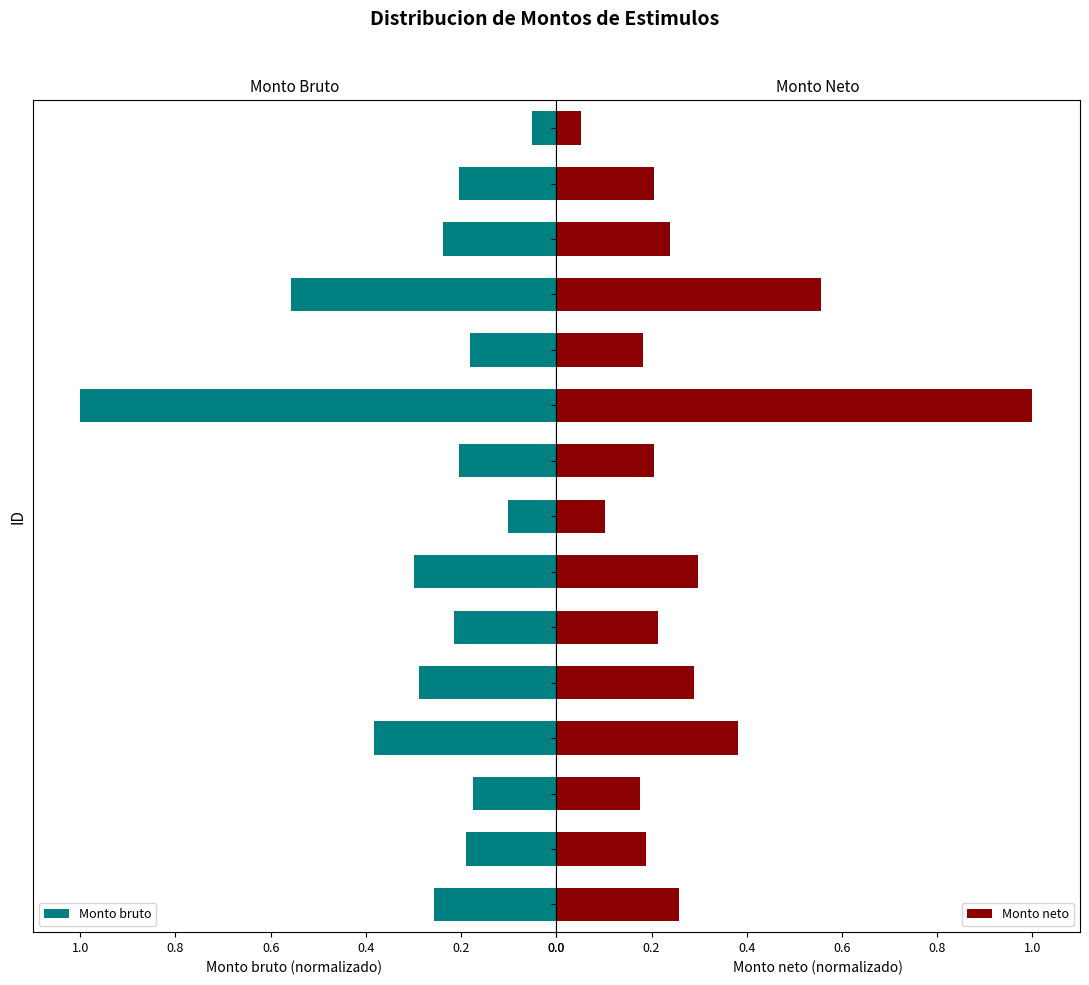

What is the value of the Monto bruto bar at the 8th from the left?

0.1